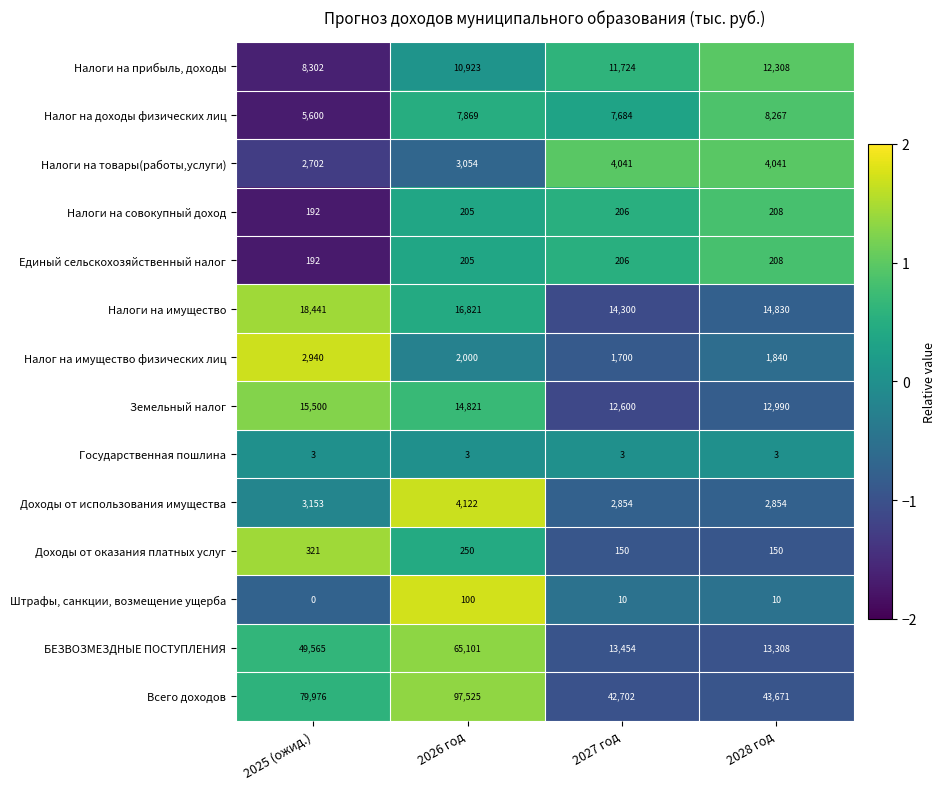

How many series are shown in this chart?

14